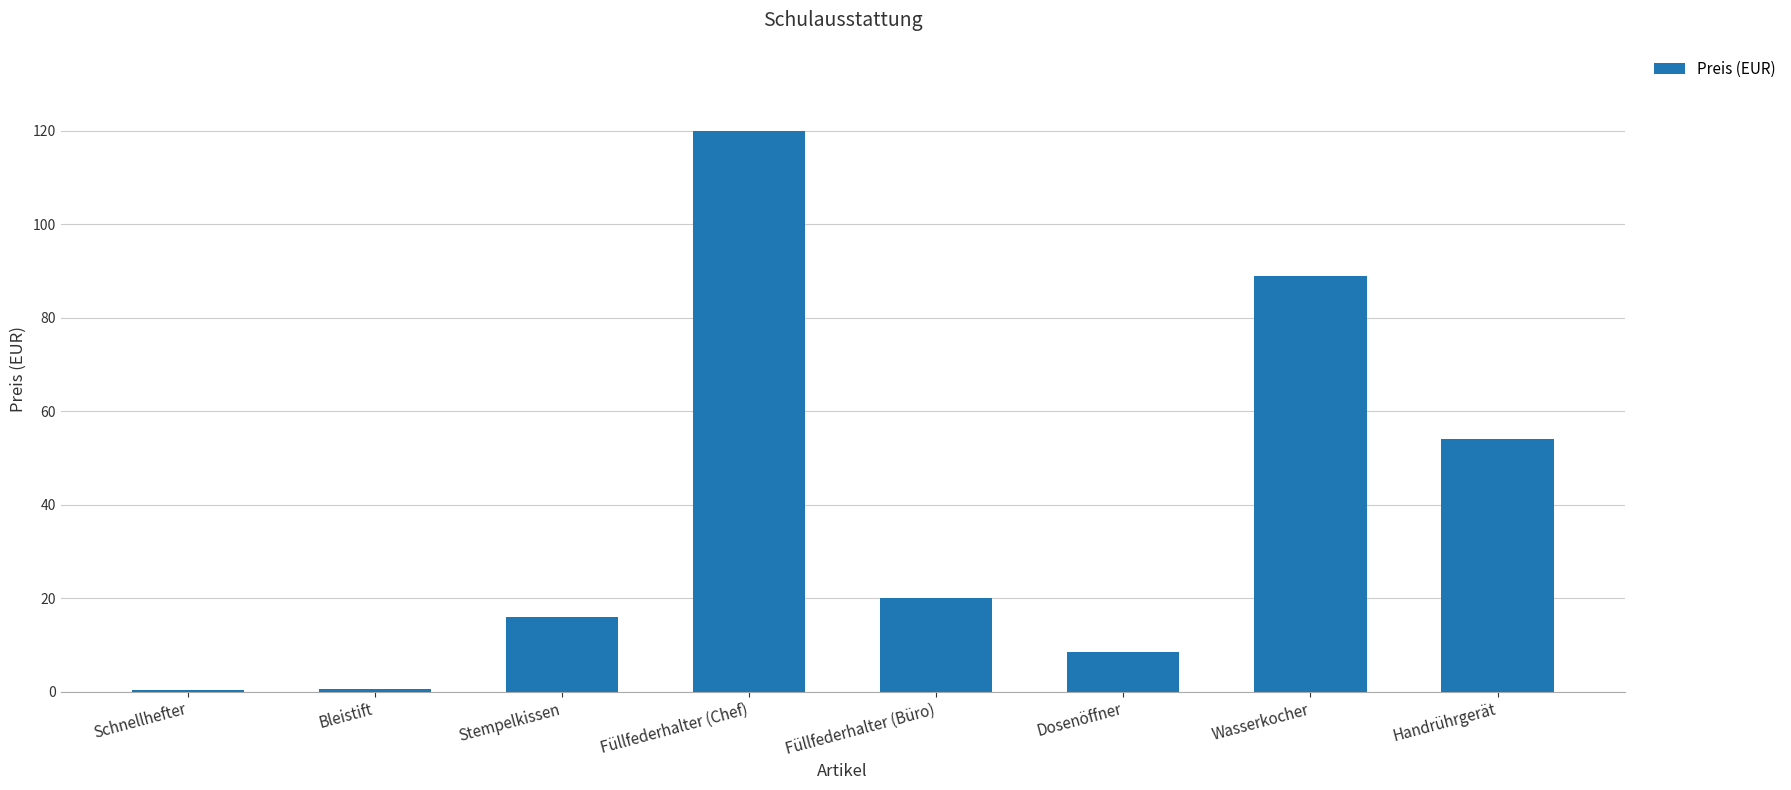

Does the chart contain stacked bars?

No